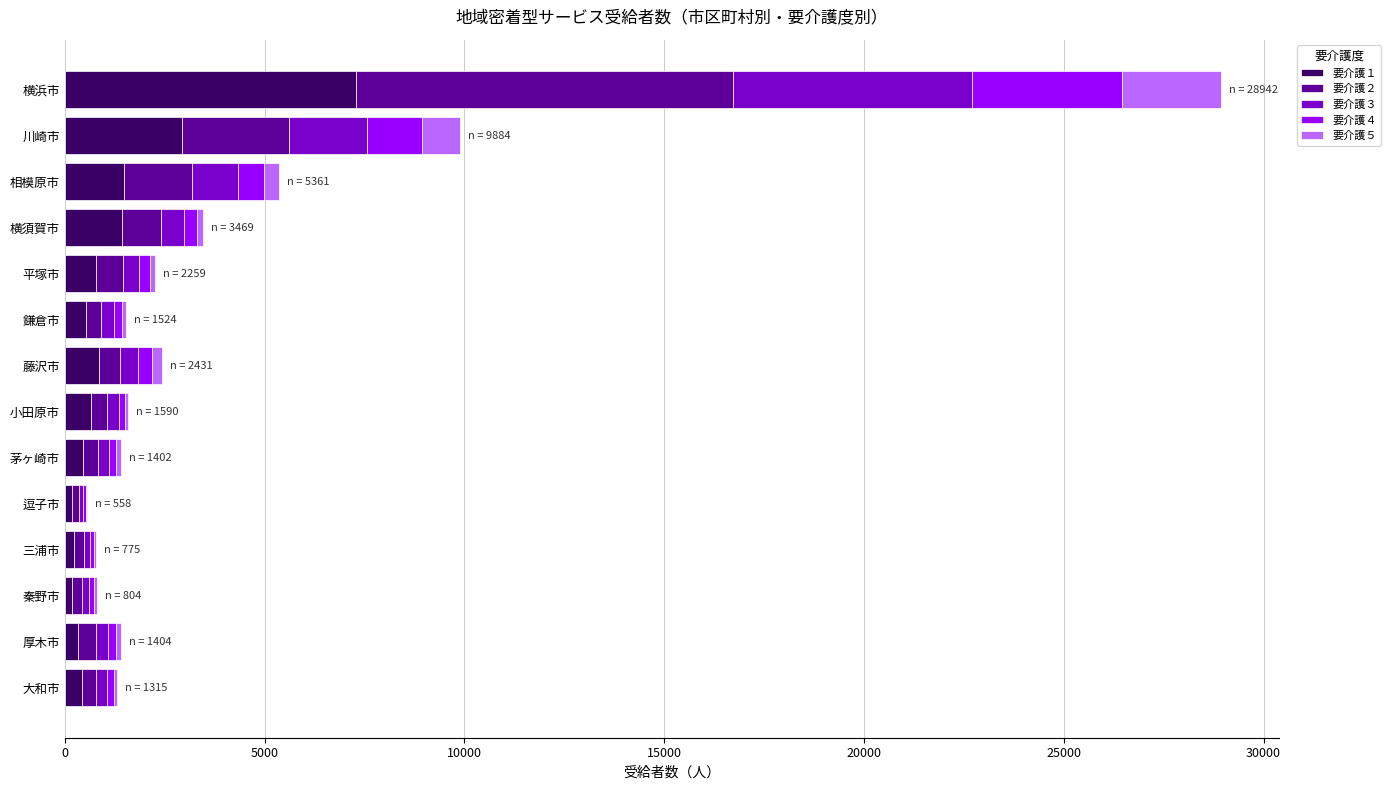

At which category is the sum across all series the highest?

横浜市